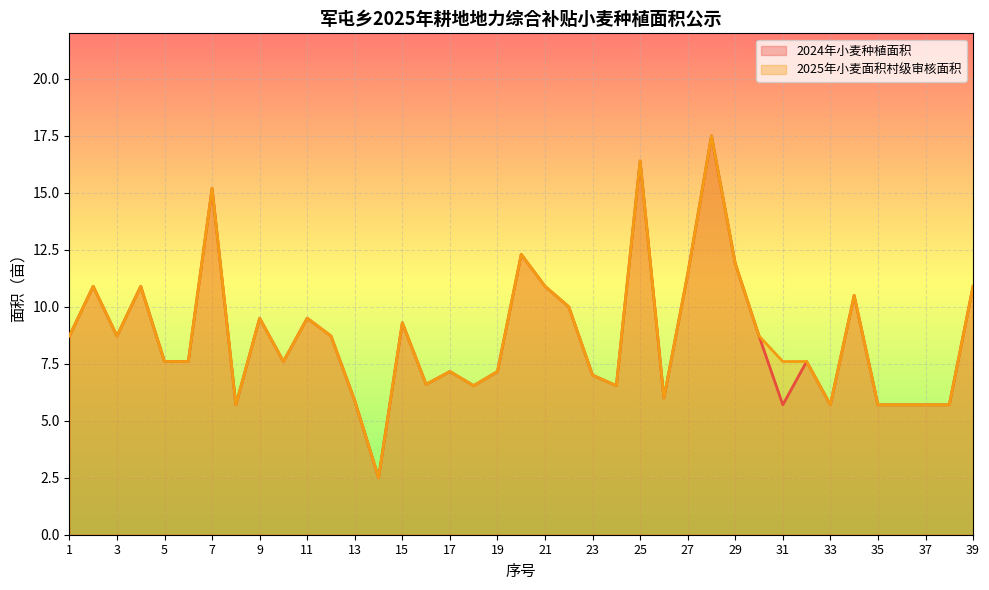

True or false: 2025年小麦面积村级审核面积 and 2024年小麦种植面积 intersect in this chart.

False